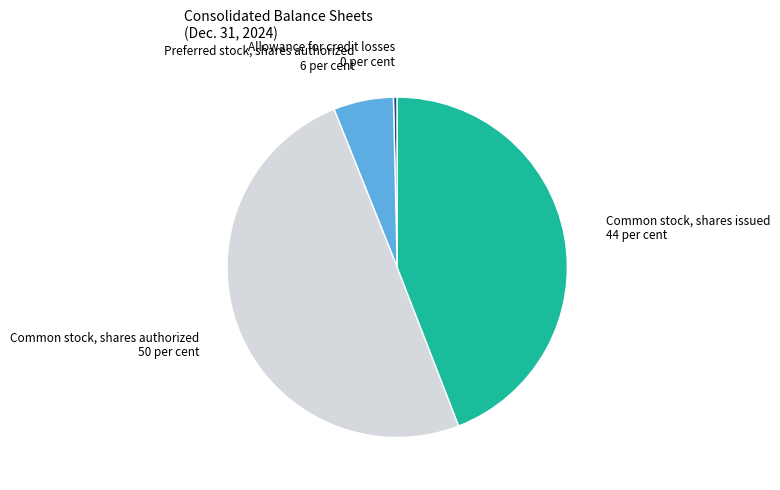

Which category has the biggest portion of the pie?

Common stock, shares authorized